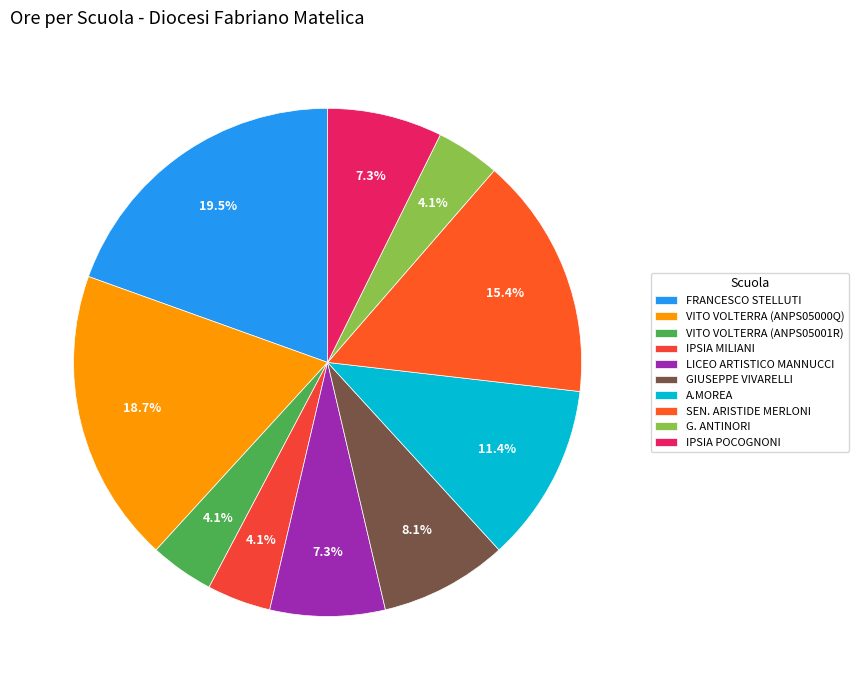

Approximately how many times larger is the value at VITO VOLTERRA (ANPS05000Q) compared to GIUSEPPE VIVARELLI?

2.3